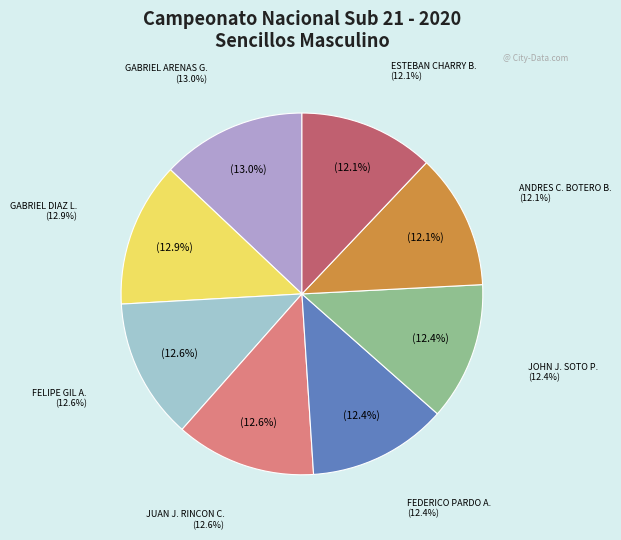

To the nearest percent, what is the combined percentage of ANDRES C. BOTERO B. and FEDERICO PARDO A.?

25%